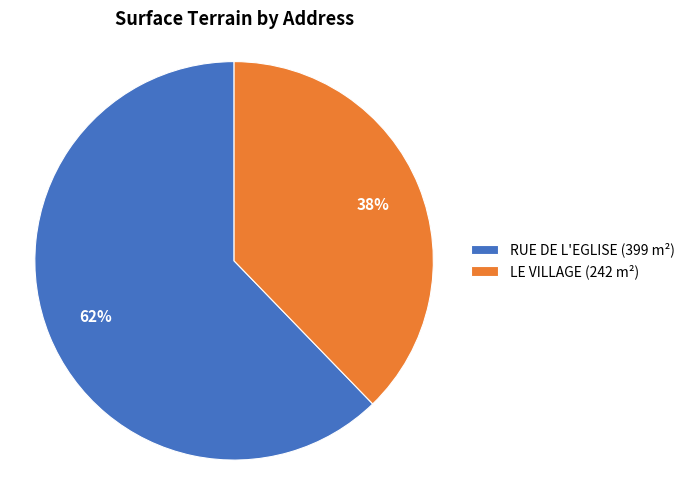

To the nearest percent, what is the difference between the LE VILLAGE and RUE DE L'EGLISE slice percentages?

24%